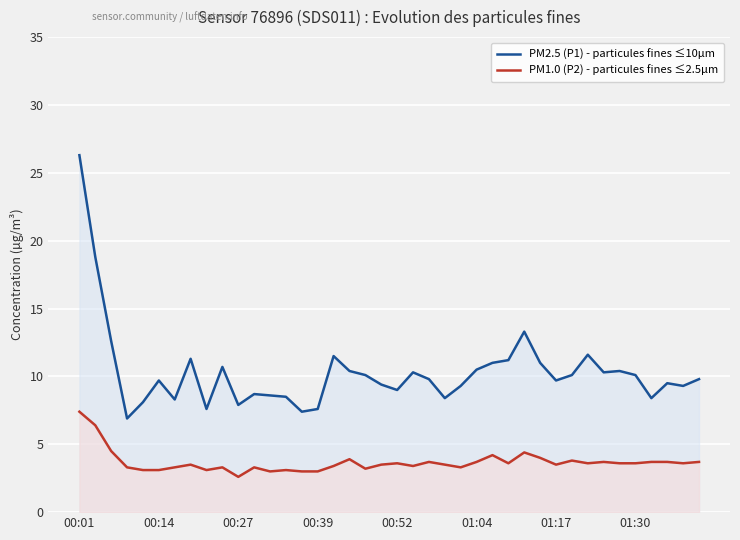

At which category does PM2.5 (P1) - particules fines ≤10µm reach its first local peak?

00:14